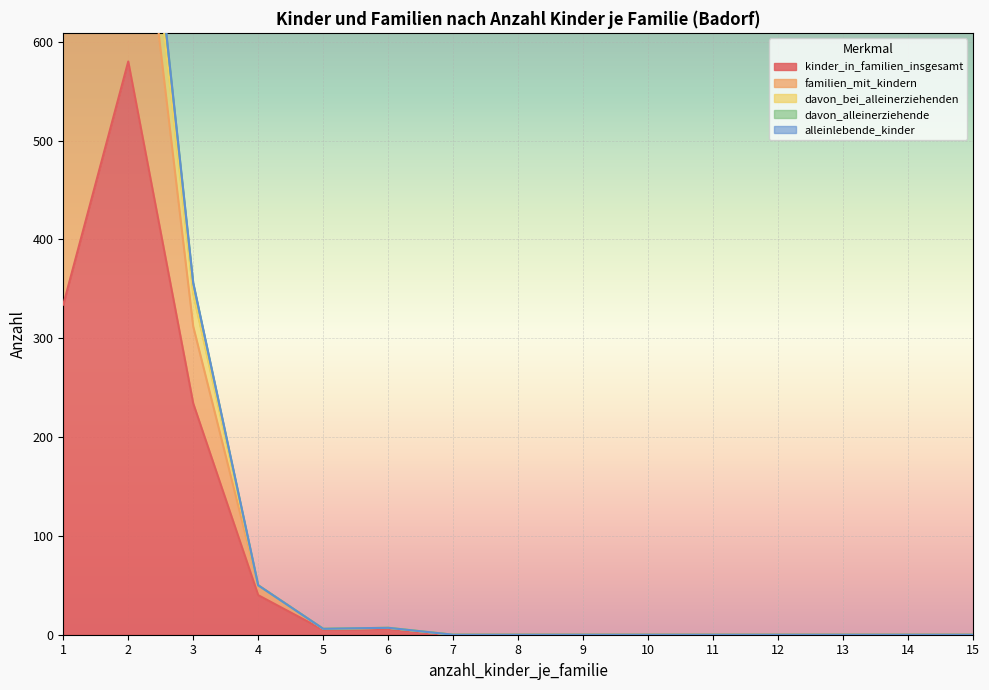

How many values in the kinder_in_familien_insgesamt series exceed 0?

6